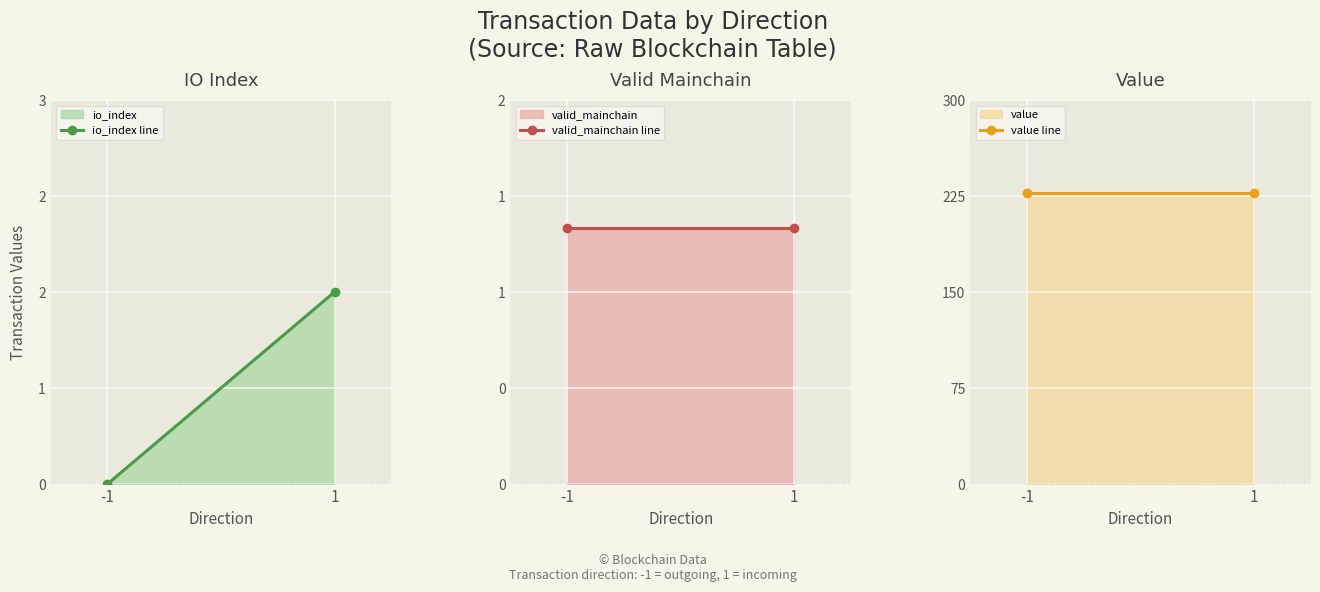

List the labels in order of value line value, largest first.

-1, 1